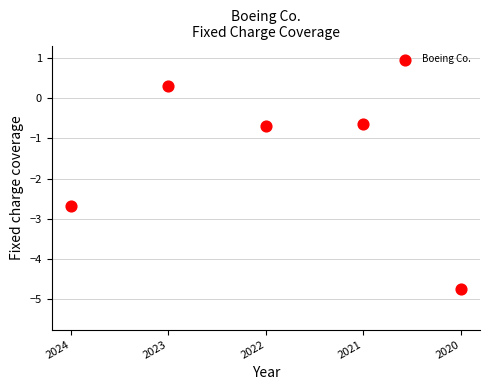

What is the range of Y values (max minus min)?

5.1